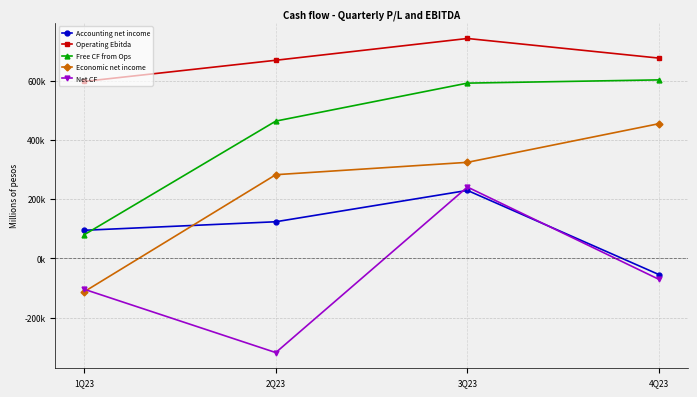

The Accounting net income series shows 123596.0 at 2Q23. True or false?

True